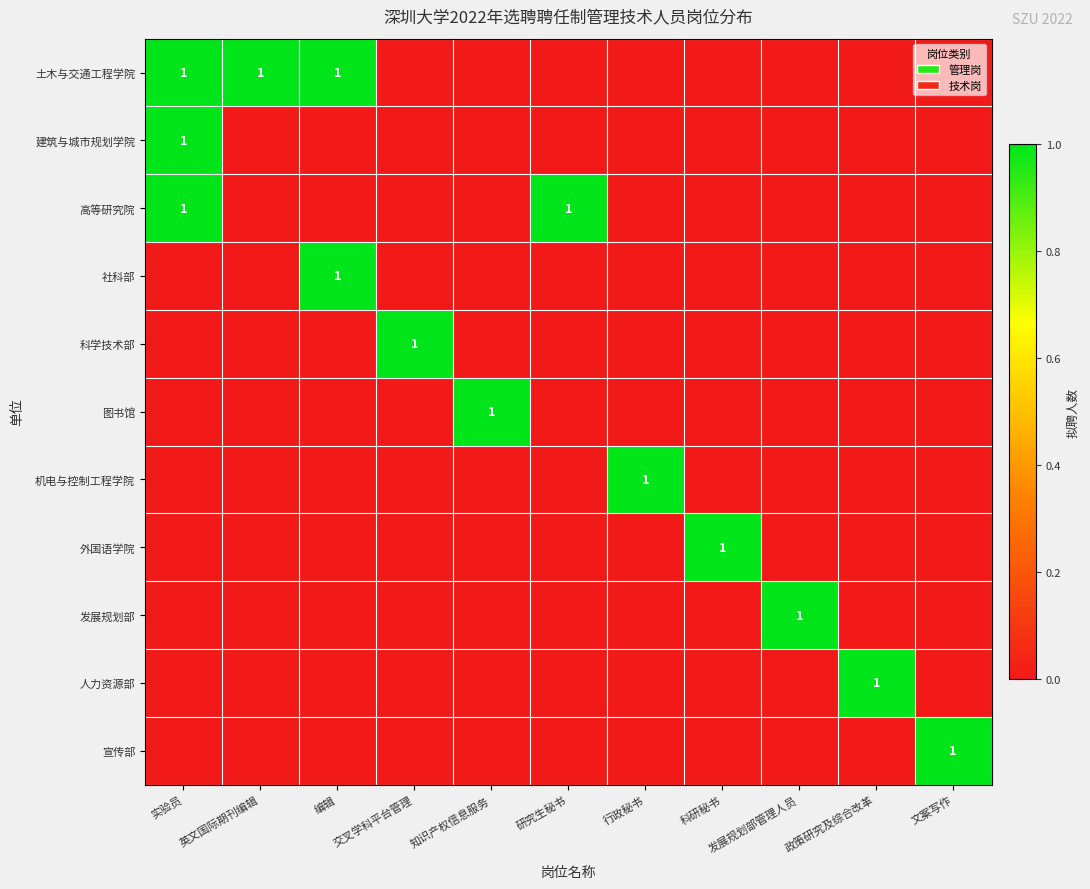

Count the 高等研究院 values in the range 0 to 1.

11